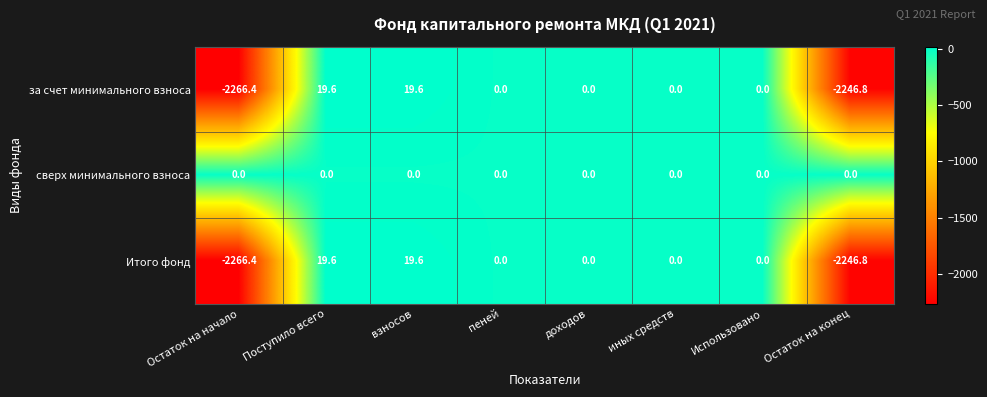

The Итого фонд series shows -2266.4 at Остаток на начало. True or false?

True